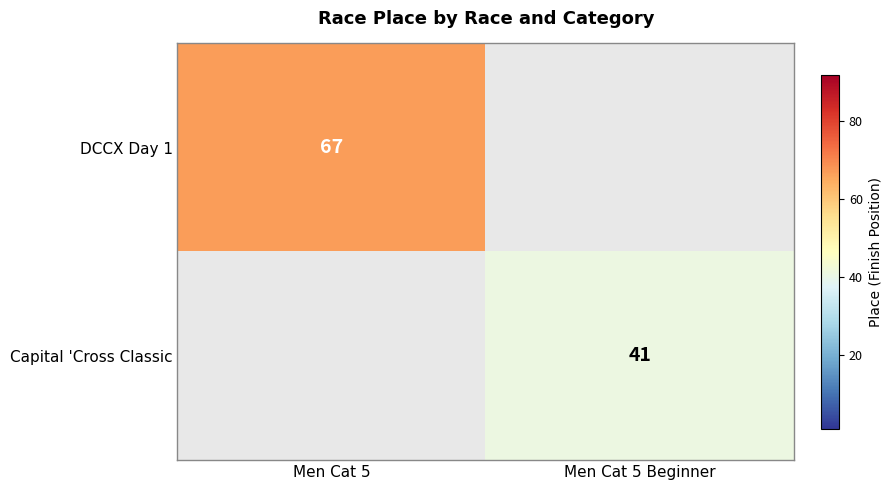

Is it true that DCCX Day 1 equals 116 at Men Cat 5?

False